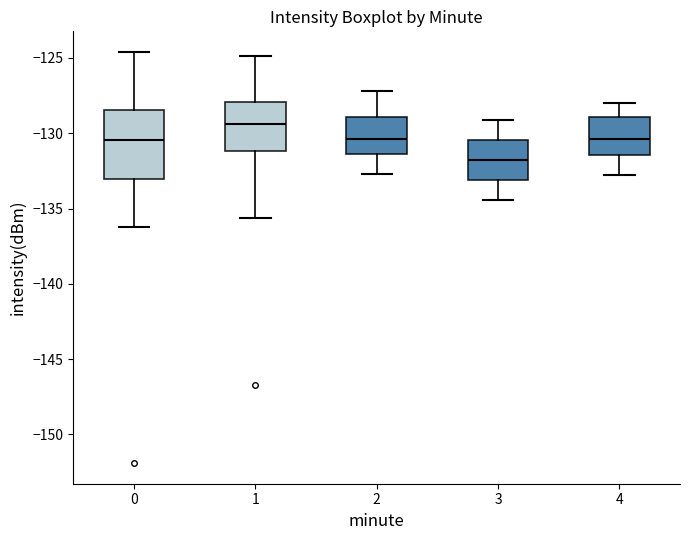

Reading left to right, read every box against the y-axis: the position of its median line, the range the box covers, and the ends of its whiskers. The values are not printed on the chart, so give them approximately, as read against the axis.

0: median -130.5, box -133.0 to -128.5, whiskers -136.0 to -124.5
1: median -129.5, box -131.0 to -128.0, whiskers -135.5 to -125.0
2: median -130.5, box -131.5 to -129.0, whiskers -132.5 to -127.0
3: median -131.5, box -133.0 to -130.5, whiskers -134.5 to -129.0
4: median -130.5, box -131.5 to -129.0, whiskers -133.0 to -128.0